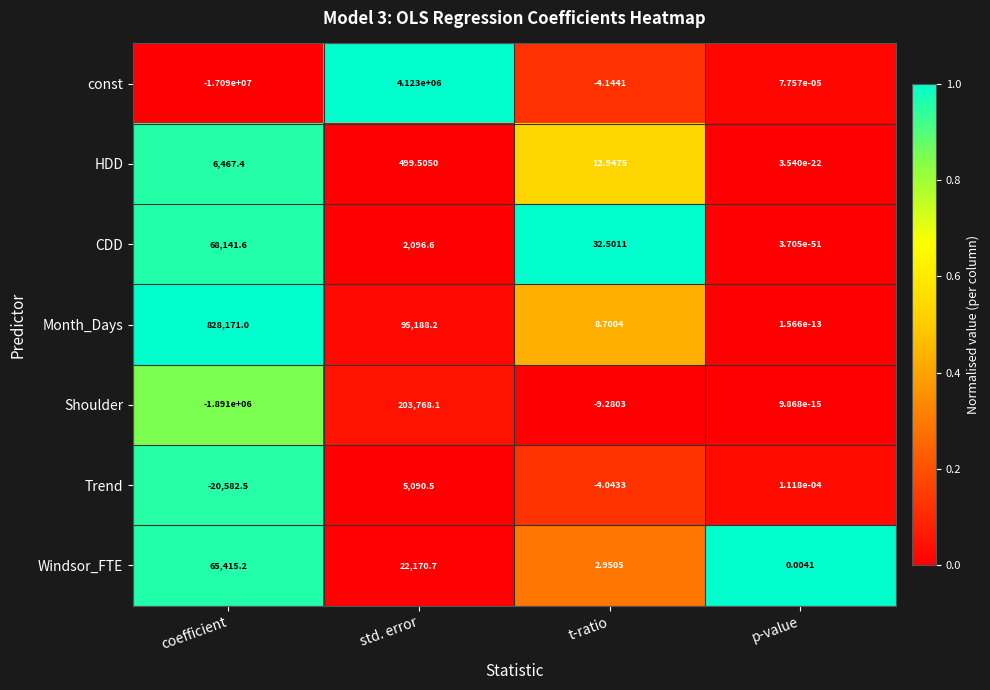

Which series has the widest spread of values?

const